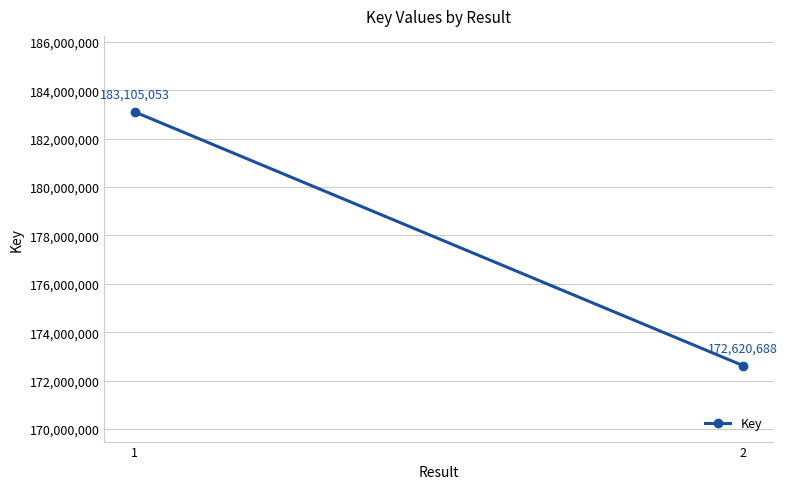

Is it true that the value at 1 is 104358057?

False